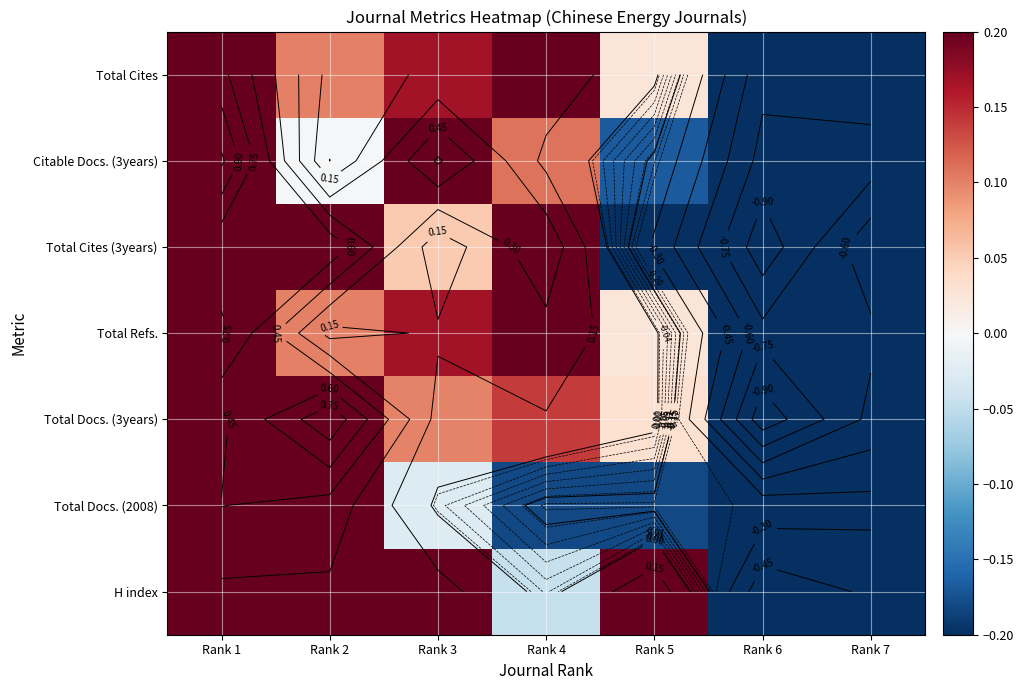

Which has a higher value, Rank 1 or Rank 7?

Rank 1